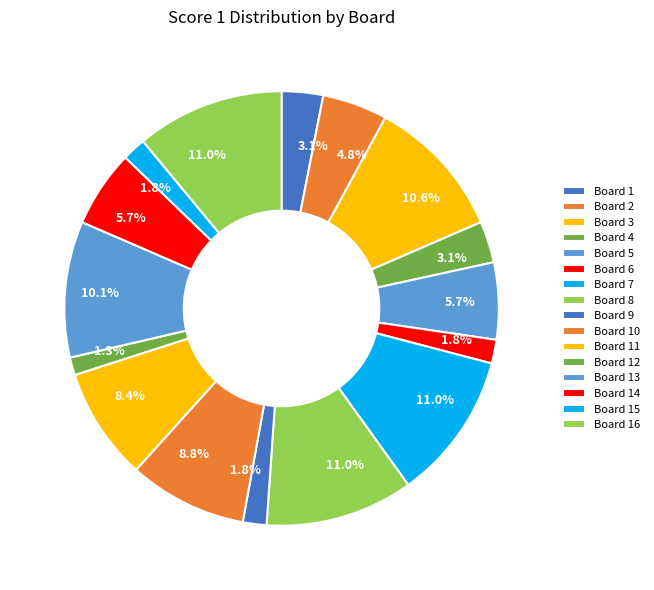

To the nearest percent, what percentage of the pie is Board 9?

2%